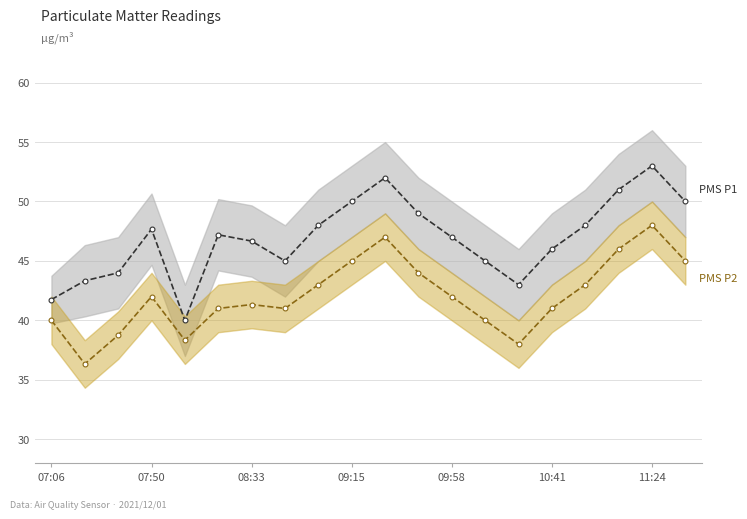

At which category is the sum across all series the highest?

11:24